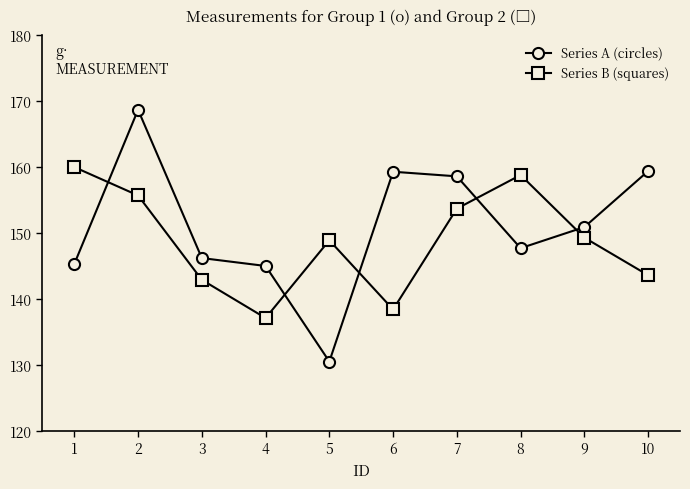

Between 9 and 10, which series saw the biggest shift?

Series A (circles)